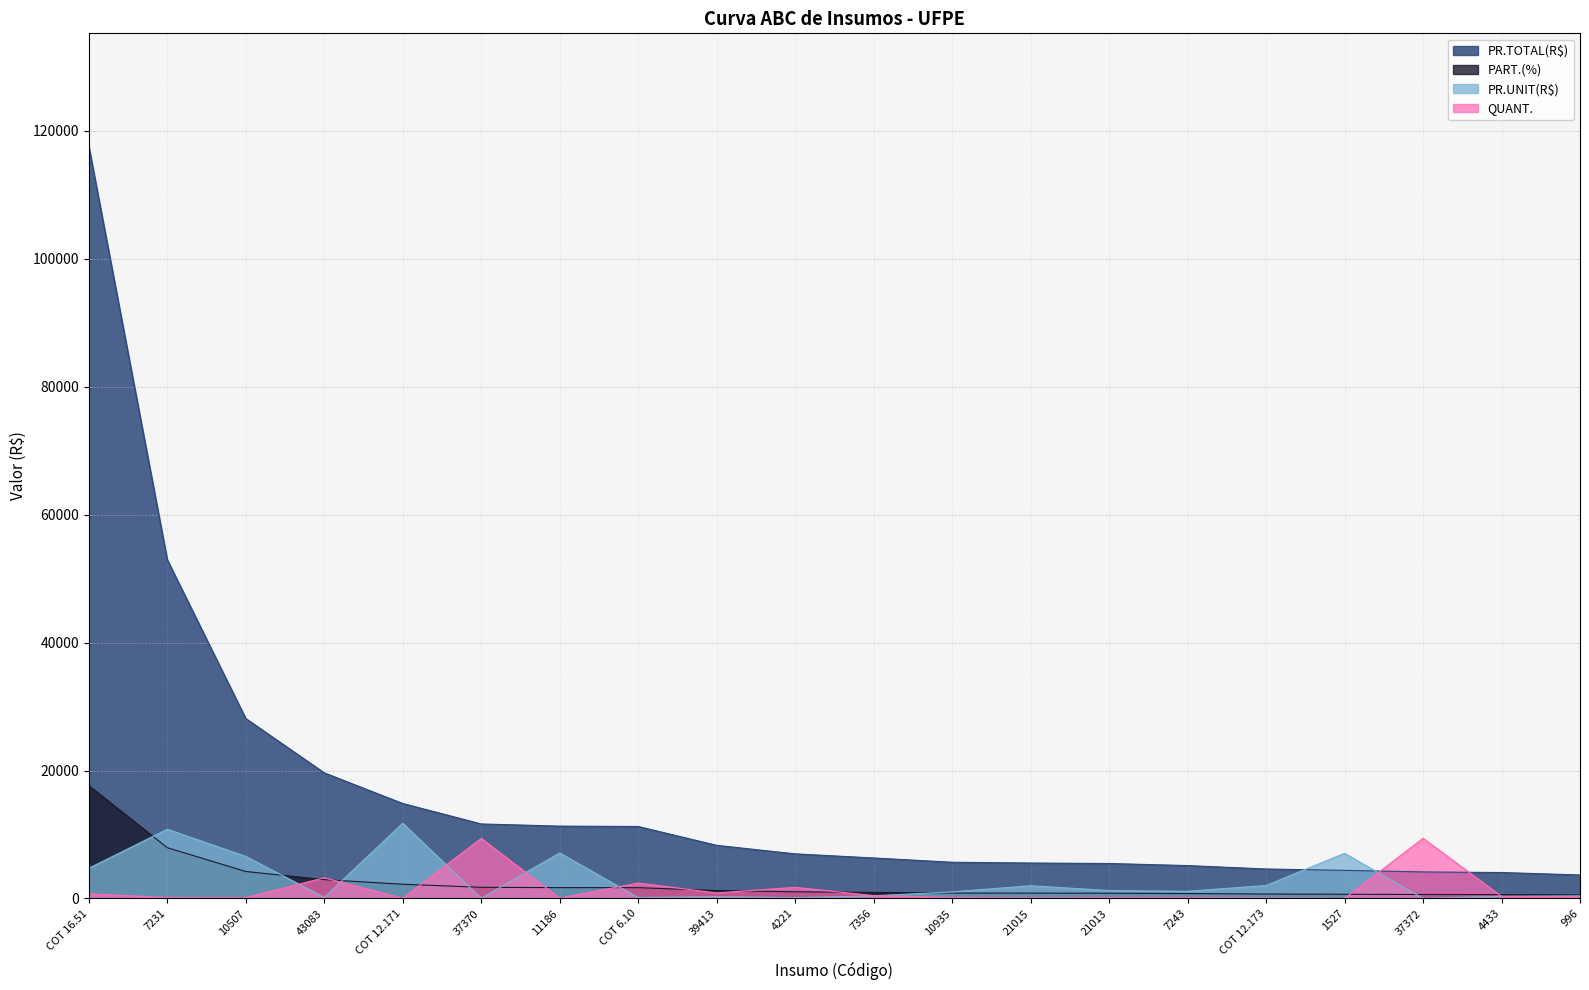

How many lines are shown in the chart?

4